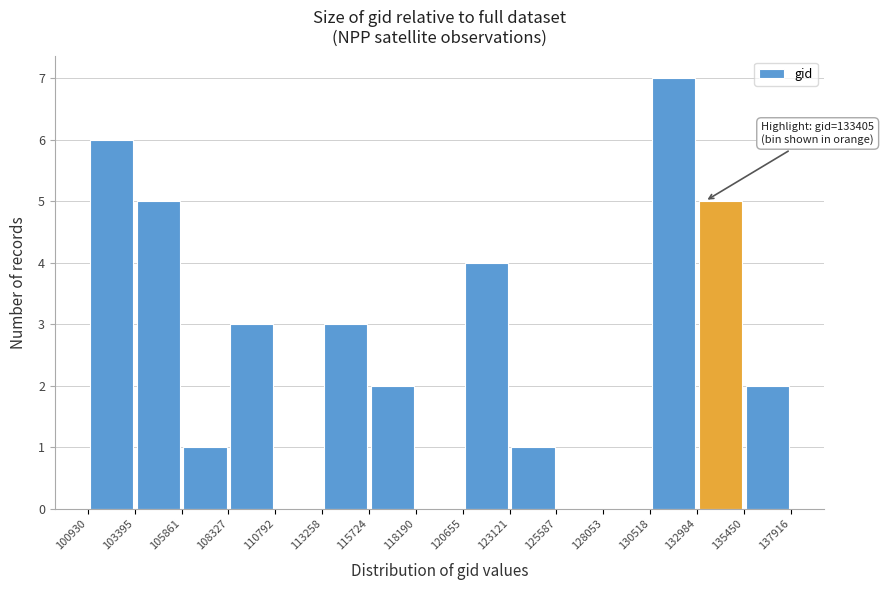

Which range on the x-axis has the tallest bar?

130518 to 132984